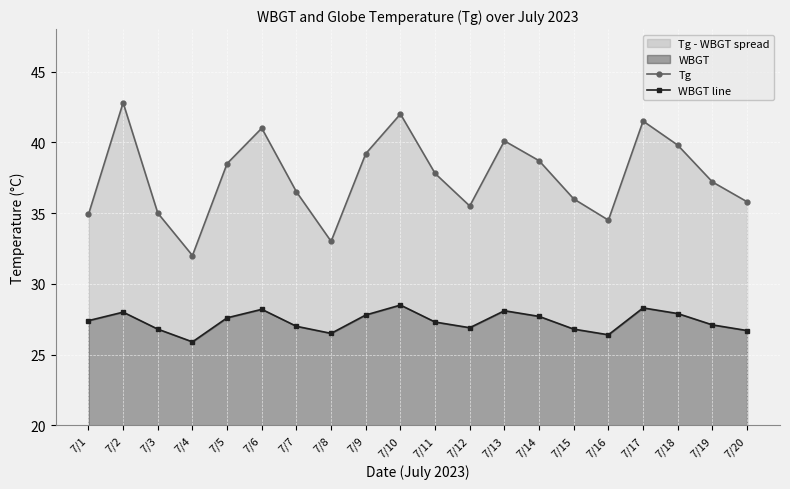

What is the difference between the highest and lowest values at 7/6?

12.8